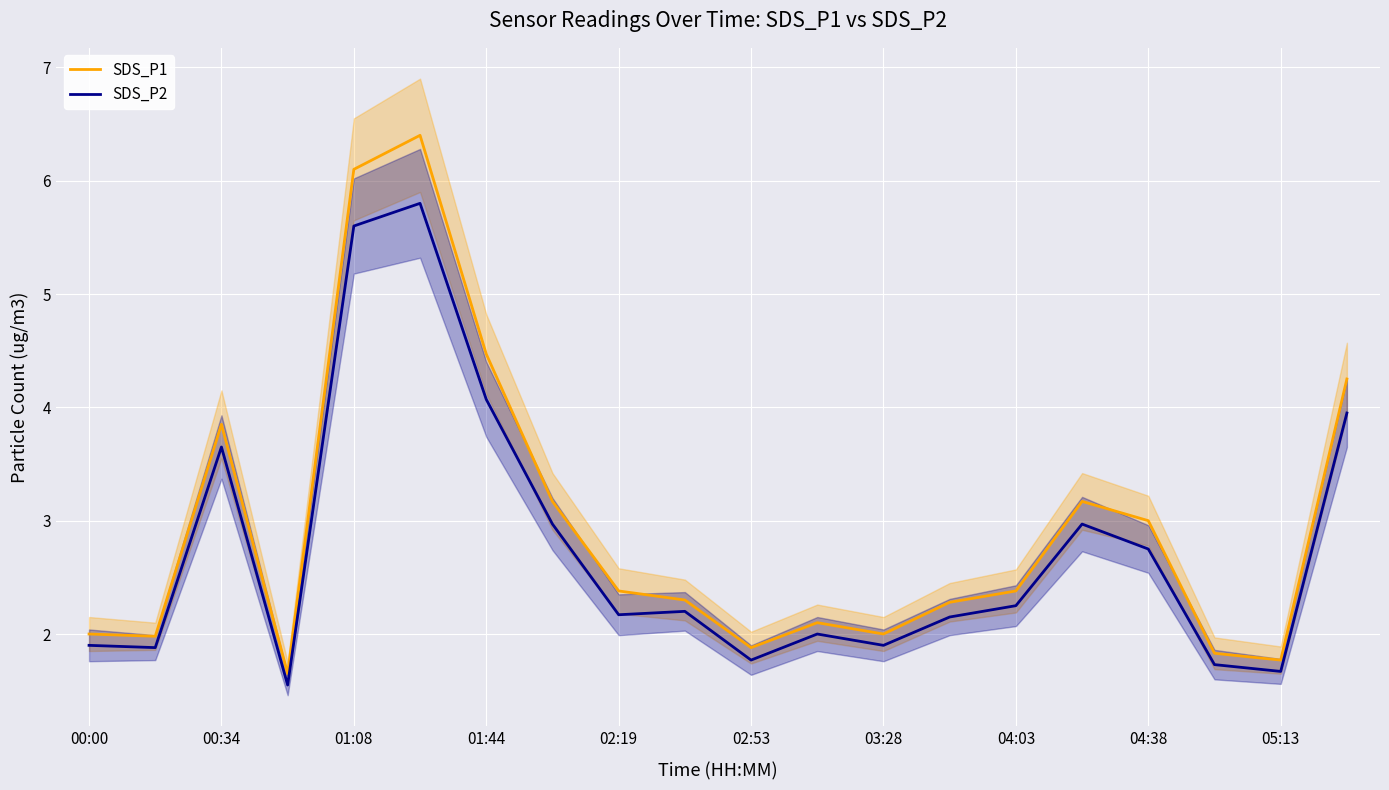

True or false: SDS_P2 and SDS_P1 cross at least once.

False